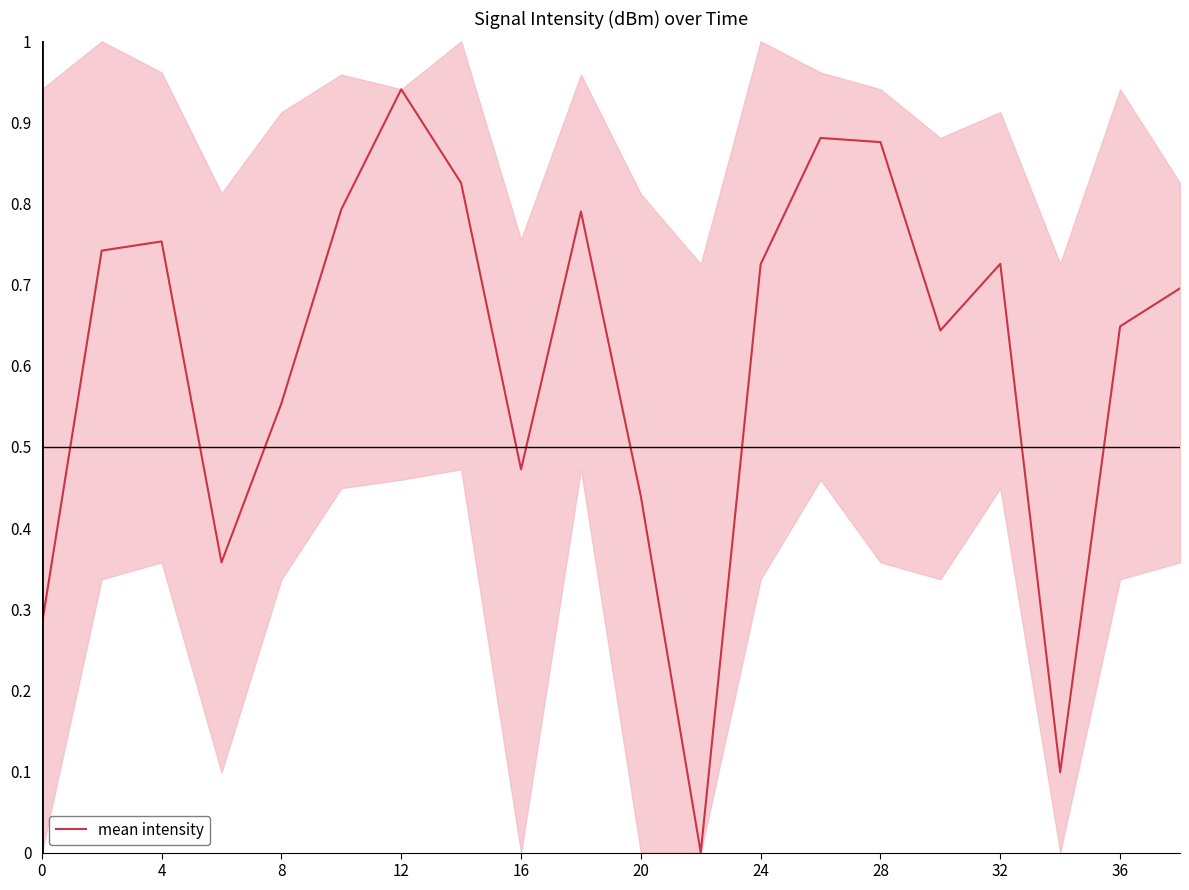

Is it true that mean intensity equals 0.2 at 20?

False